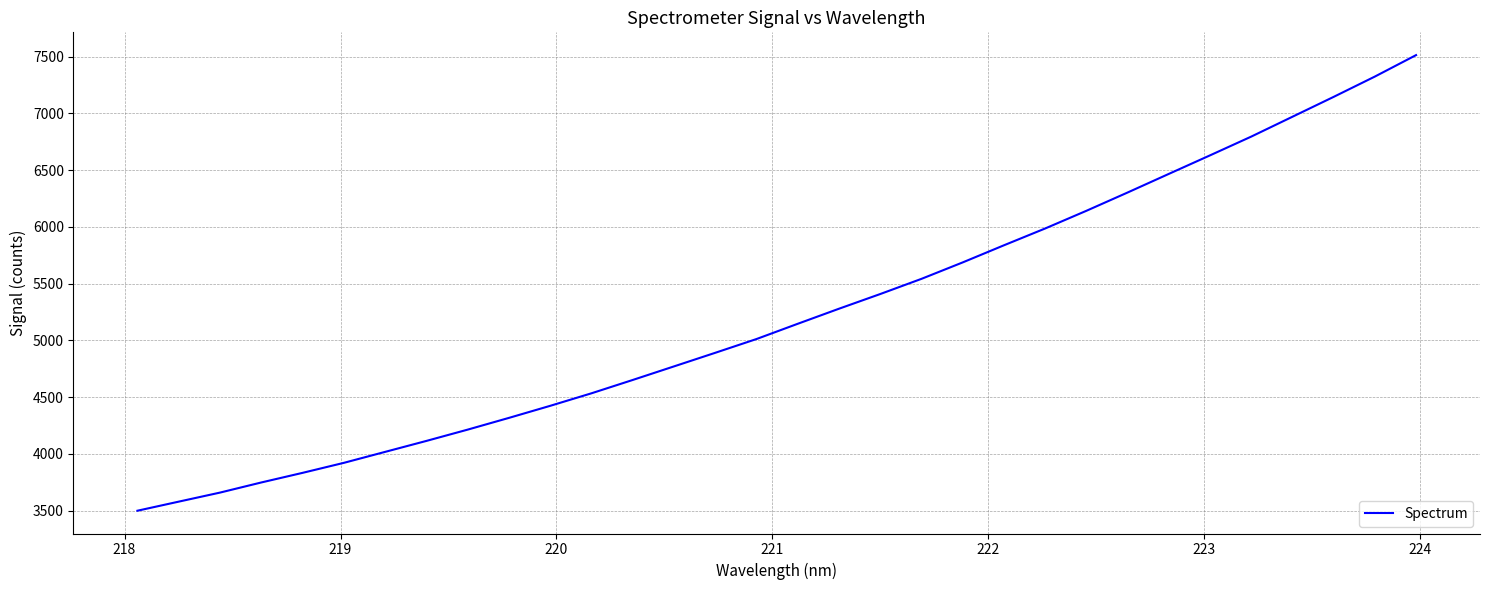

What is the difference between the second highest and minimum values?

3825.6